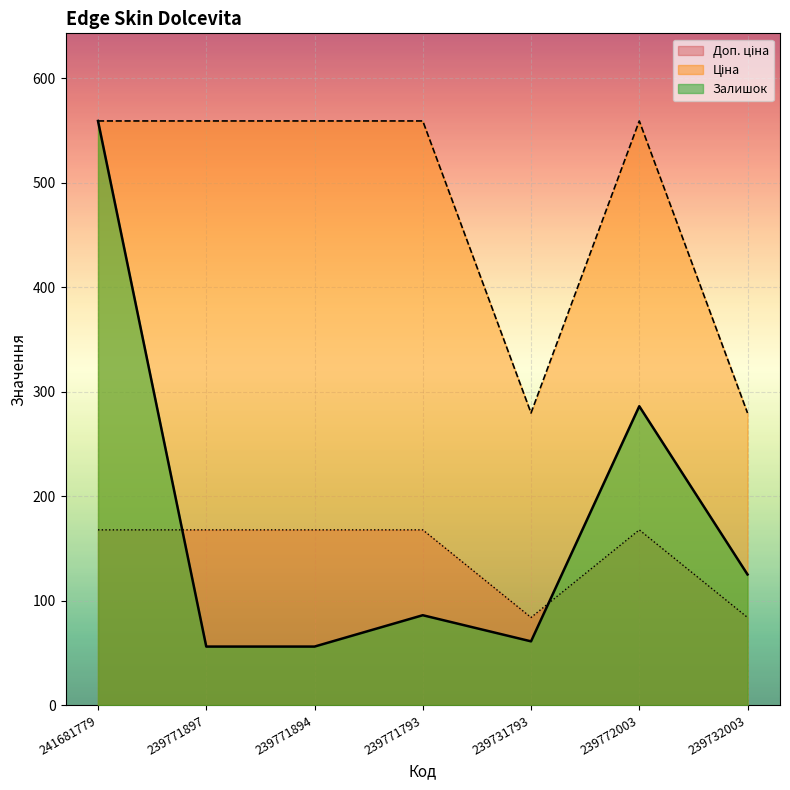

At which category does the chart reach its minimum across all series?

239771897